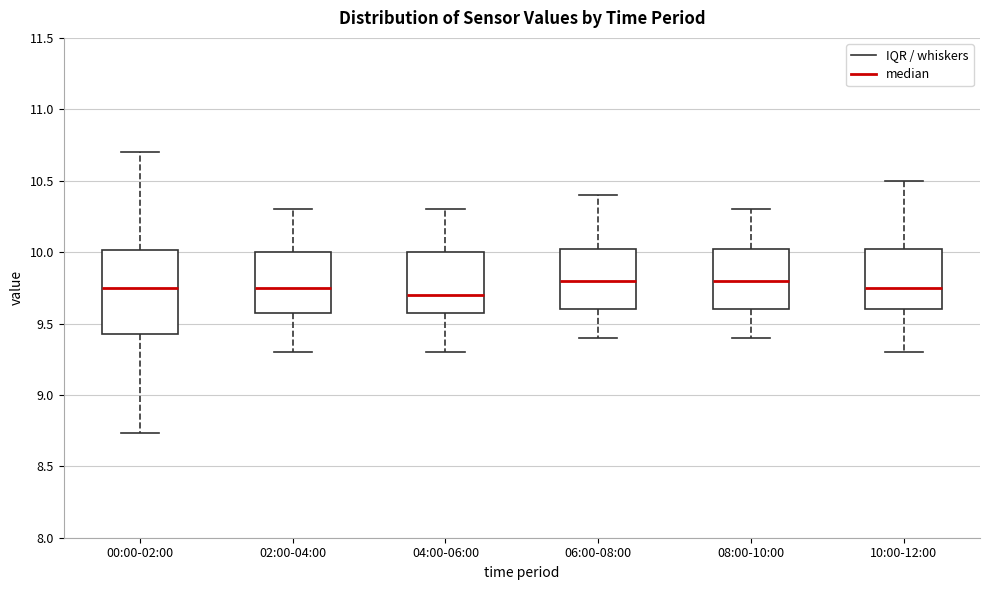

Comparing the boxes themselves (not the whiskers), which one is the tallest?

00:00-02:00